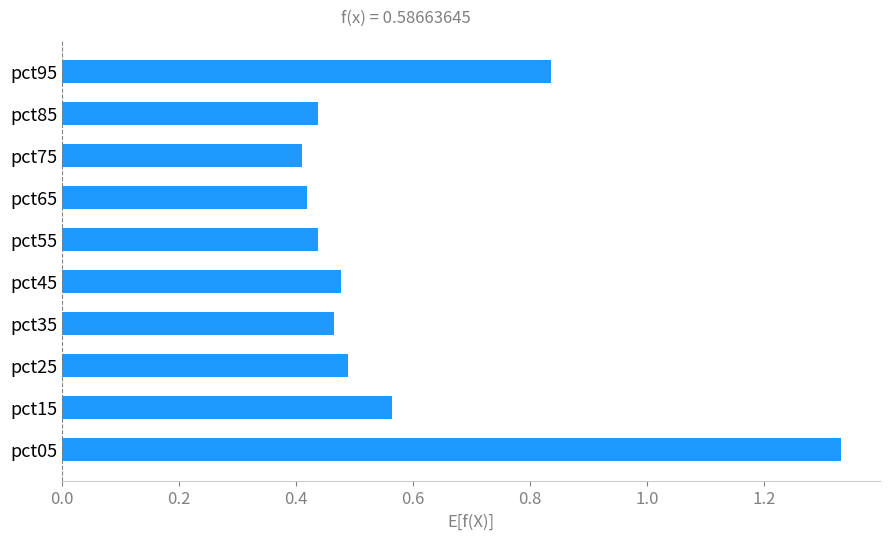

How many values are between 0 and 1?

9